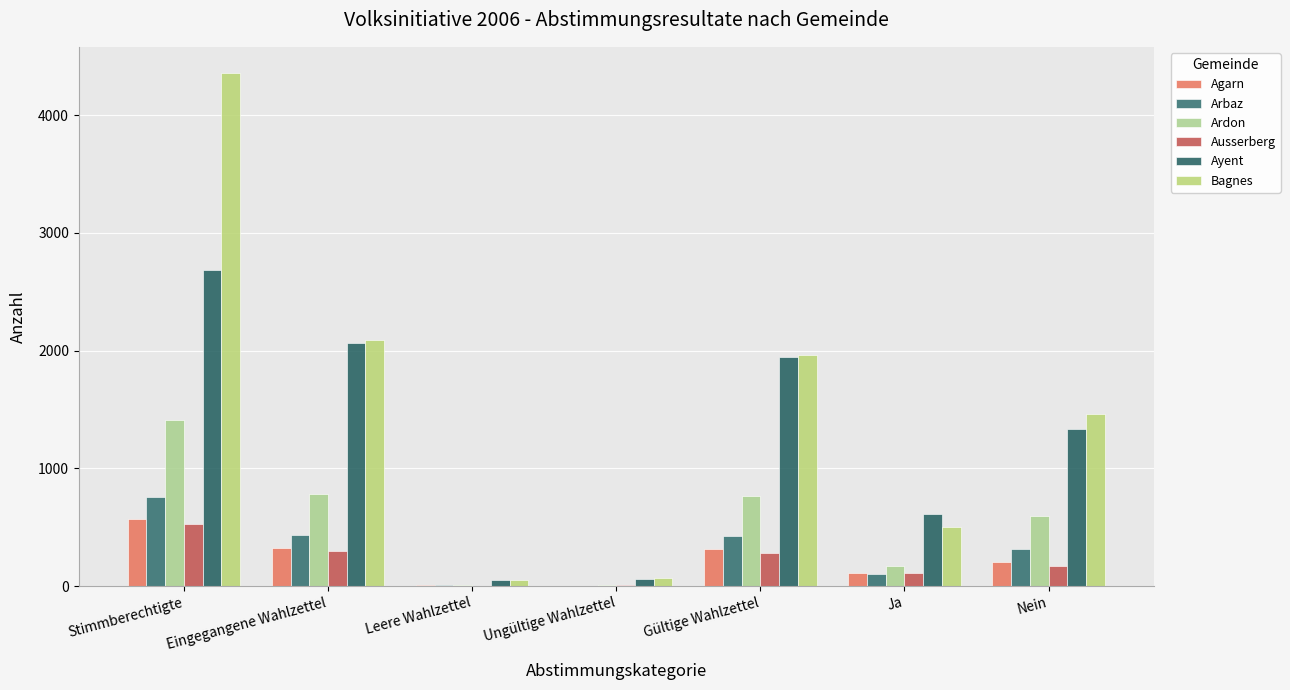

What is the minimum value for Ausserberg?

3